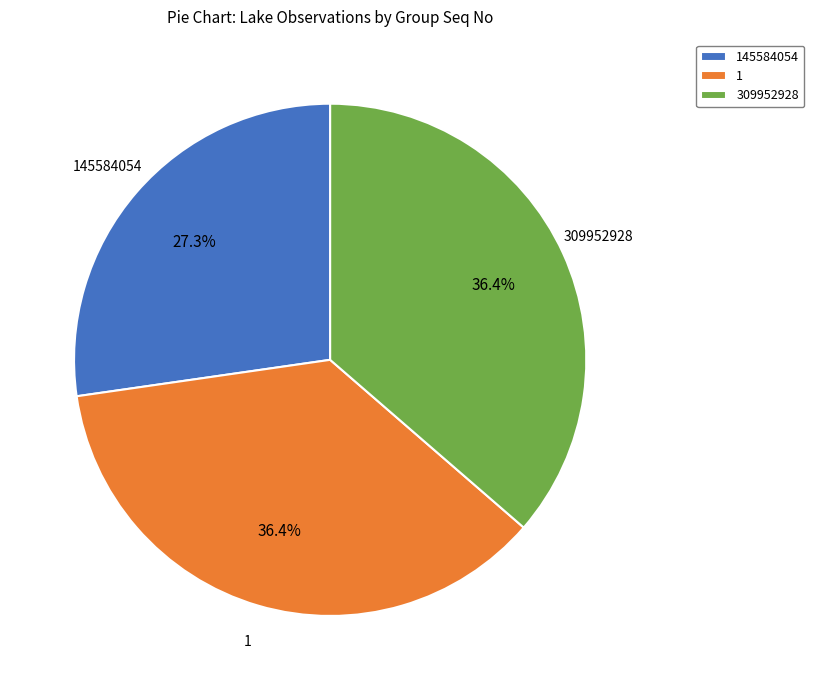

Does 145584054 account for over 50% of the chart?

No